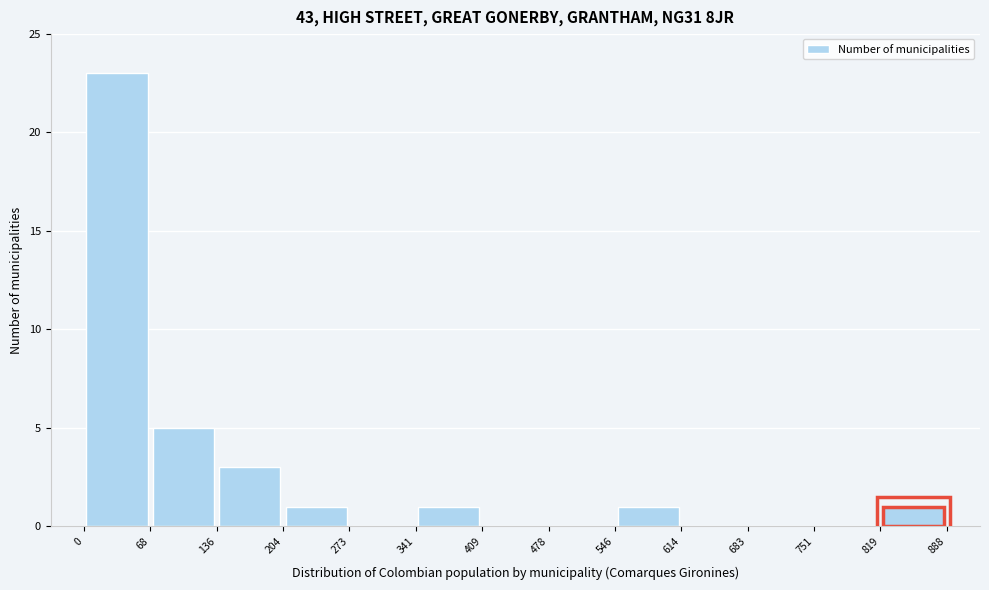

Reading left to right, list every bar in this chart as the range it spans on the x-axis followed by its height. The values are not printed on the chart, so give them approximately, as read against the axis.

0 to 68: 23
68 to 136: 5
136 to 204: 3
204 to 273: 1
273 to 341: 0
341 to 409: 1
409 to 478: 0
478 to 546: 0
546 to 614: 1
614 to 683: 0
683 to 751: 0
751 to 819: 0
819 to 888: 1